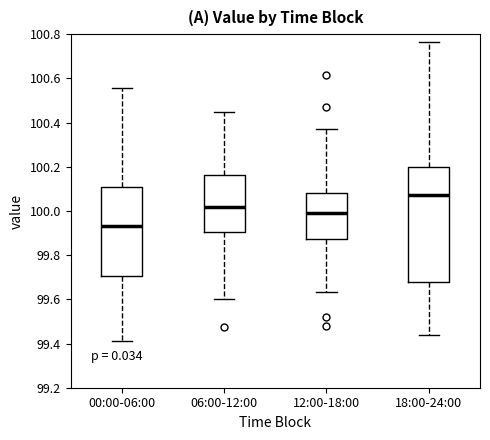

Where is the upper edge of the box for 00:00-06:00 on the y-axis? The values are not printed on the chart, so give them approximately, as read against the axis.

100.10